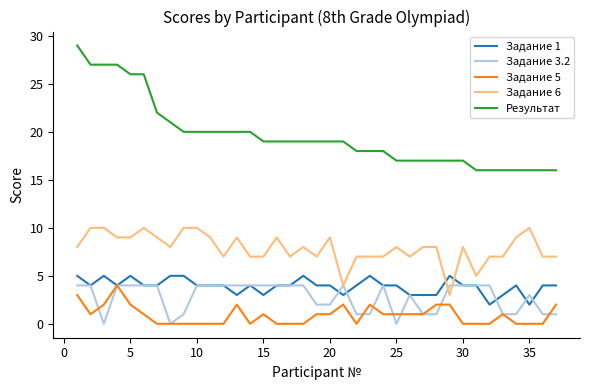

True or false: Результат and Задание 5 intersect in this chart.

False